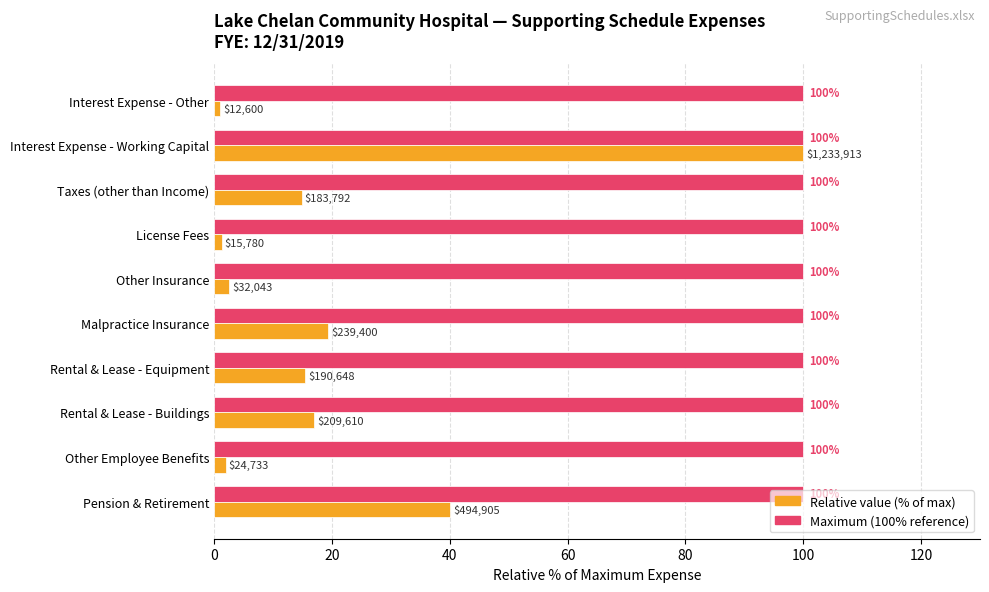

What is the total value across all series at Rental & Lease - Buildings?

117.0